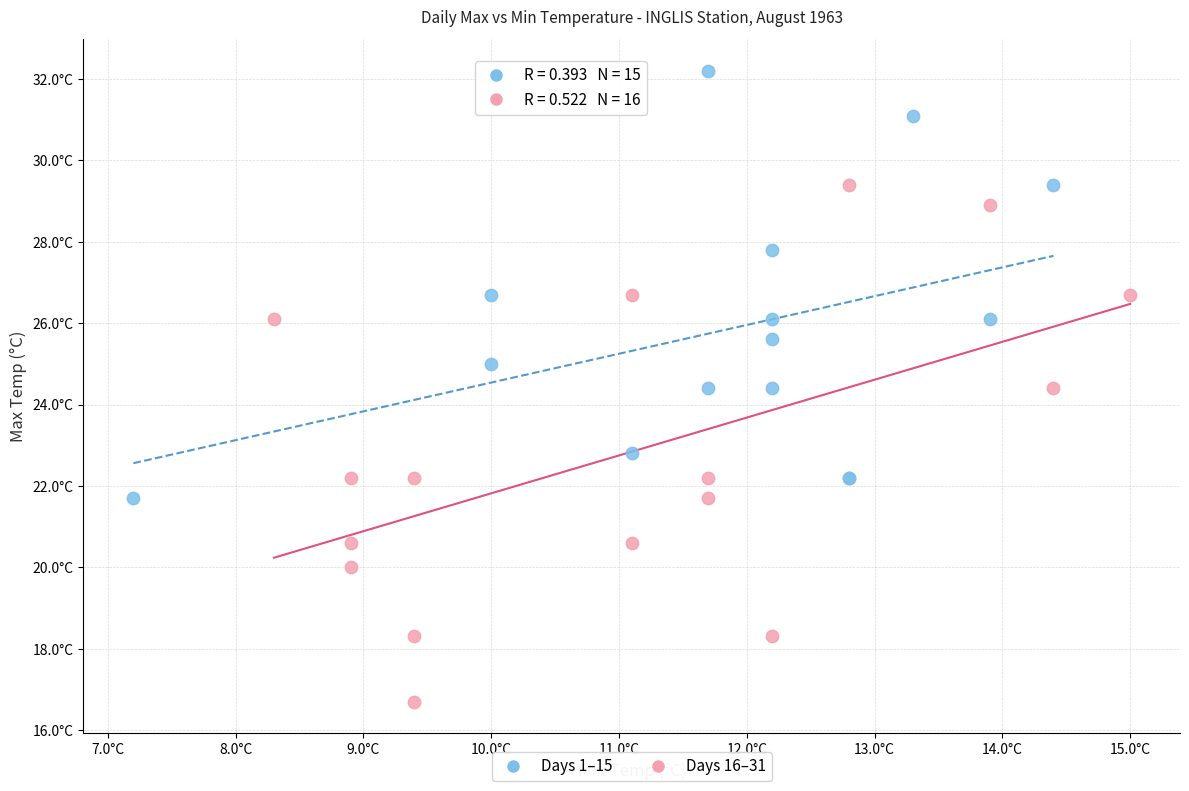

Which series has the largest Y range (max minus min)?

Days 16–31